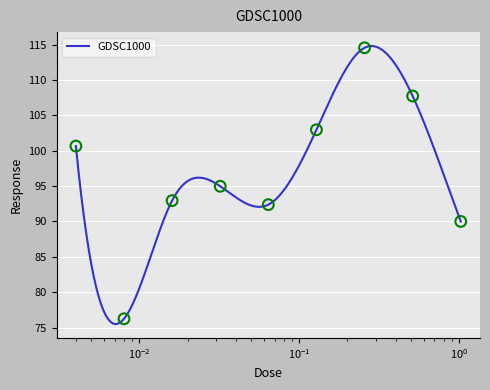

Which has a higher value, 0.032 or 0.004?

0.004